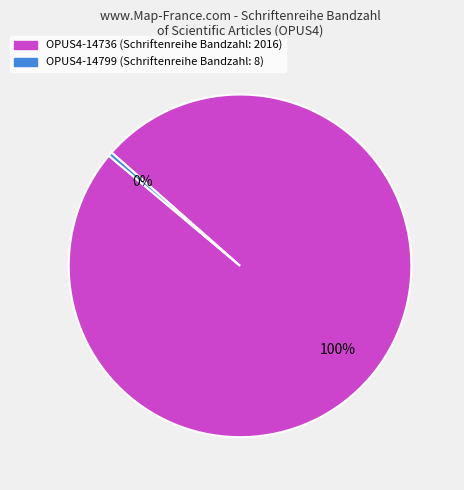

To the nearest percent, what is the average slice percentage?

50%